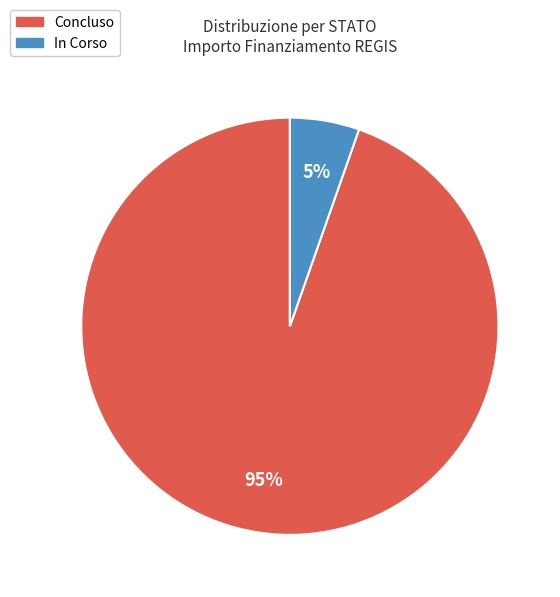

To the nearest percent, what percentage of the pie is In Corso?

5%